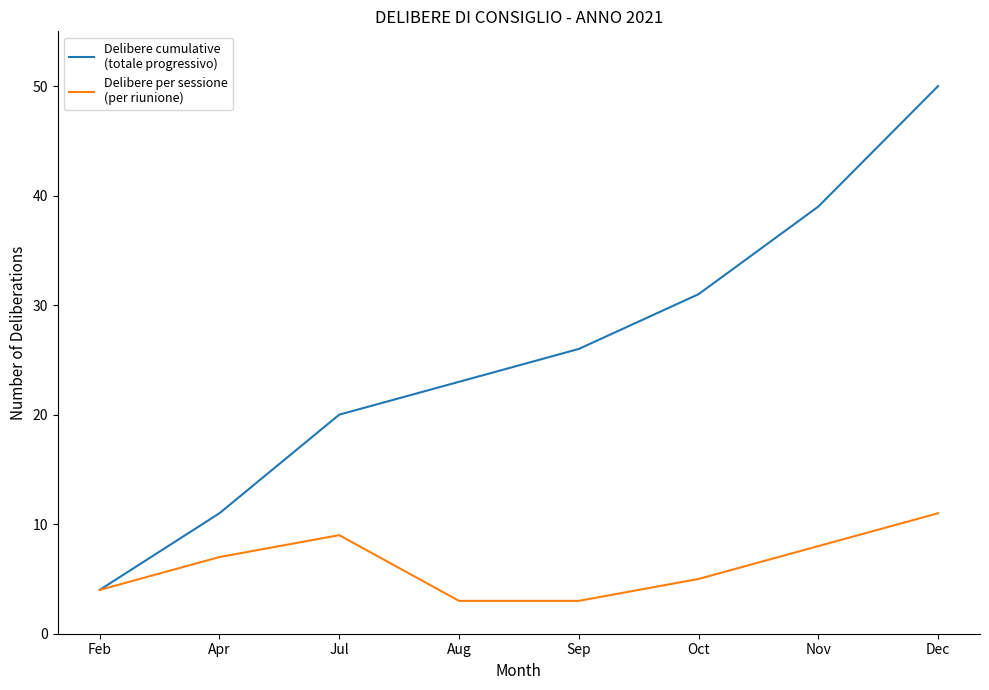

What position from the left is Jul?

3